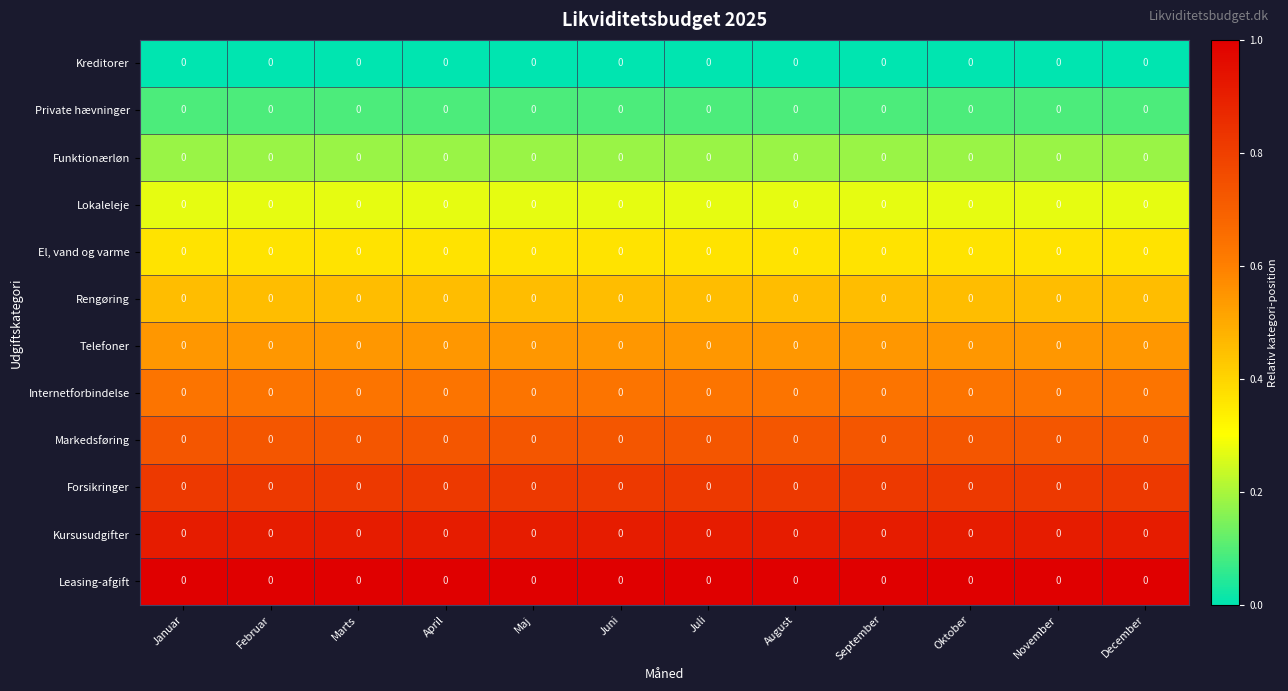

Which has a higher value, December or Juni?

December